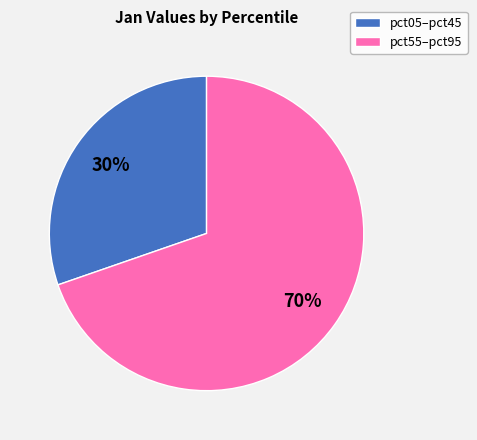

Rank the categories by value from highest to lowest.

pct55–pct95, pct05–pct45